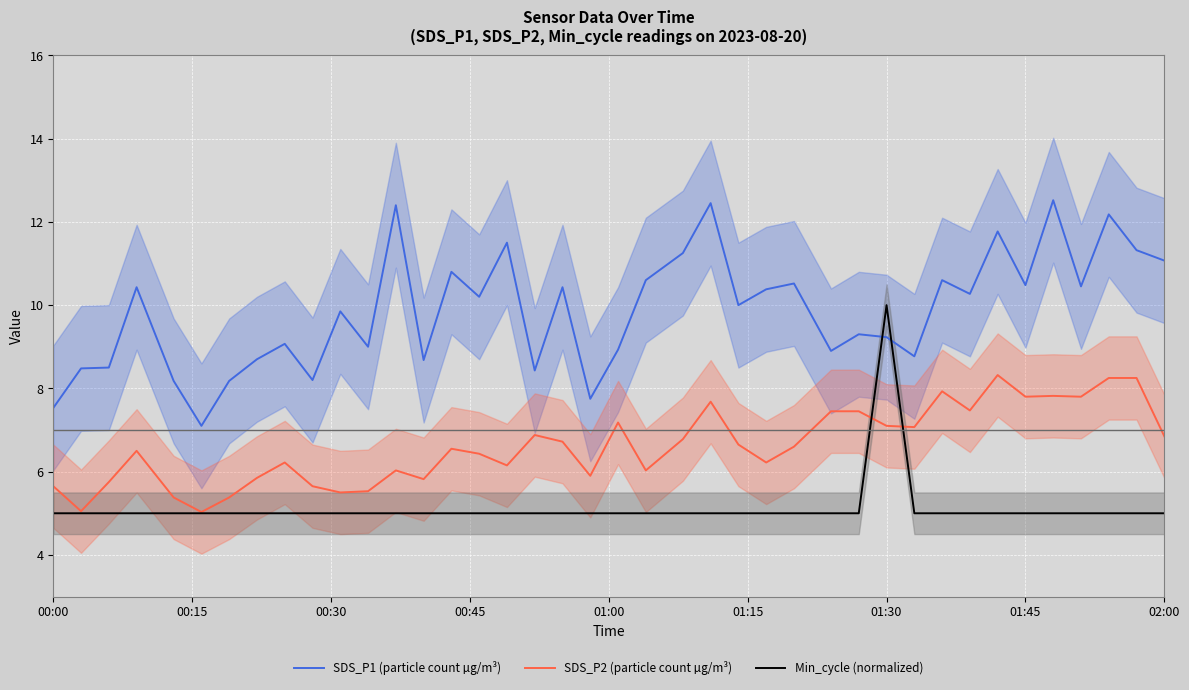

Which series has the largest total across all categories?

SDS_P1 (particle count µg/m³)